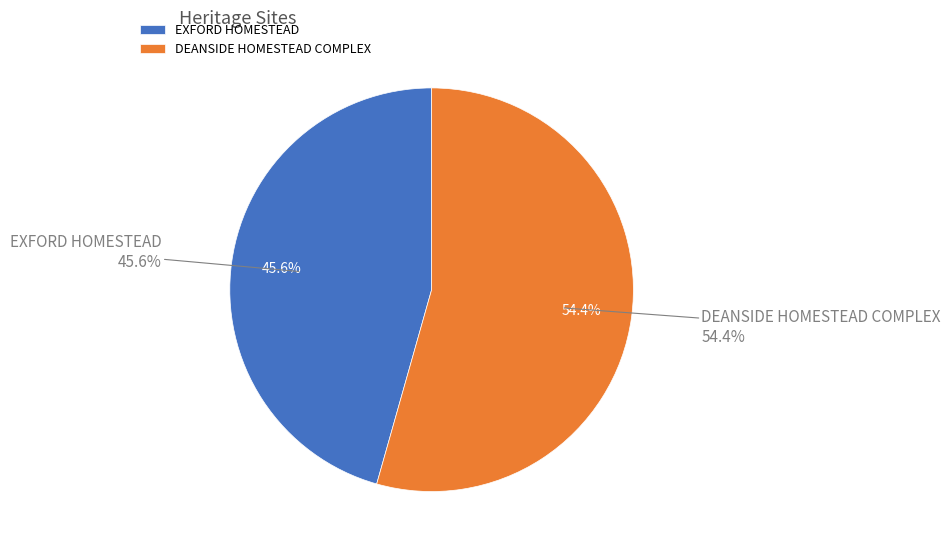

Combined, do EXFORD HOMESTEAD and DEANSIDE HOMESTEAD COMPLEX account for over 50%?

Yes